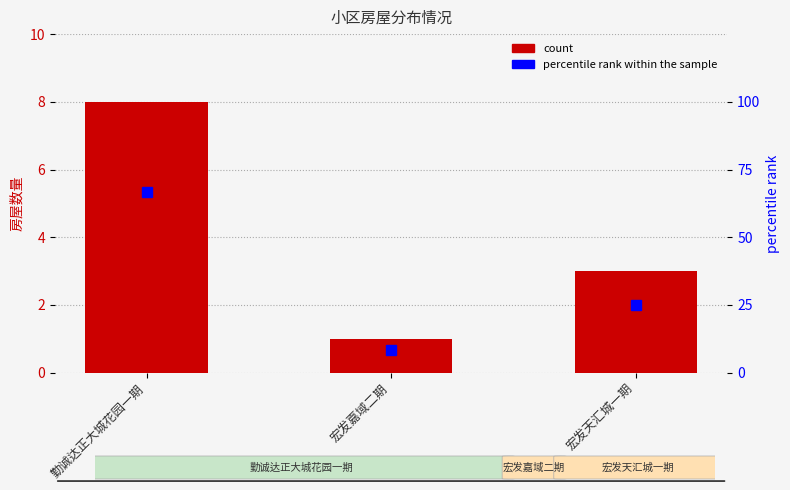

What is the sum of the percentile rank within the sample values at 勤诚达正大城花园一期 and 宏发嘉域二期?

75.0